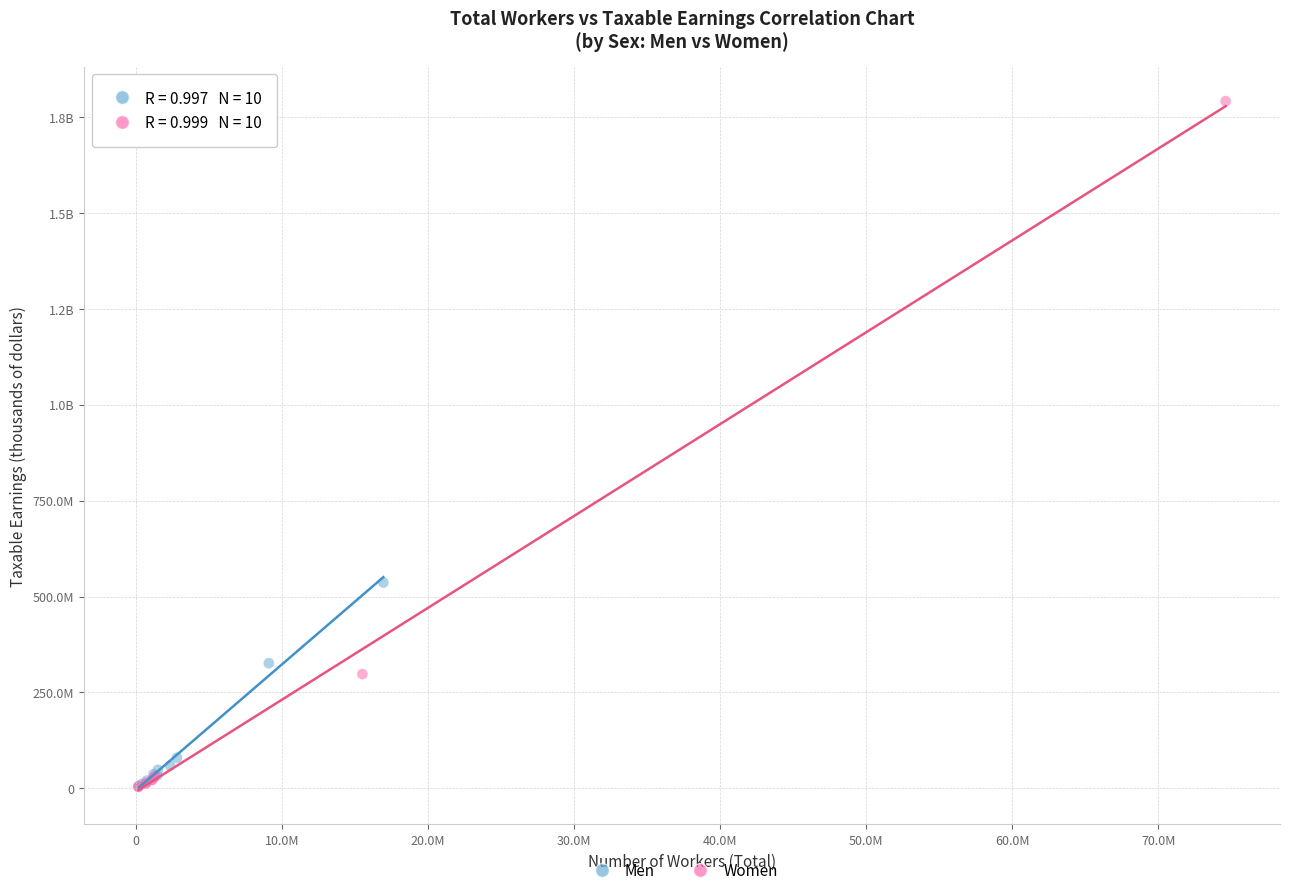

What are all the series names shown in the legend?

Men, Women